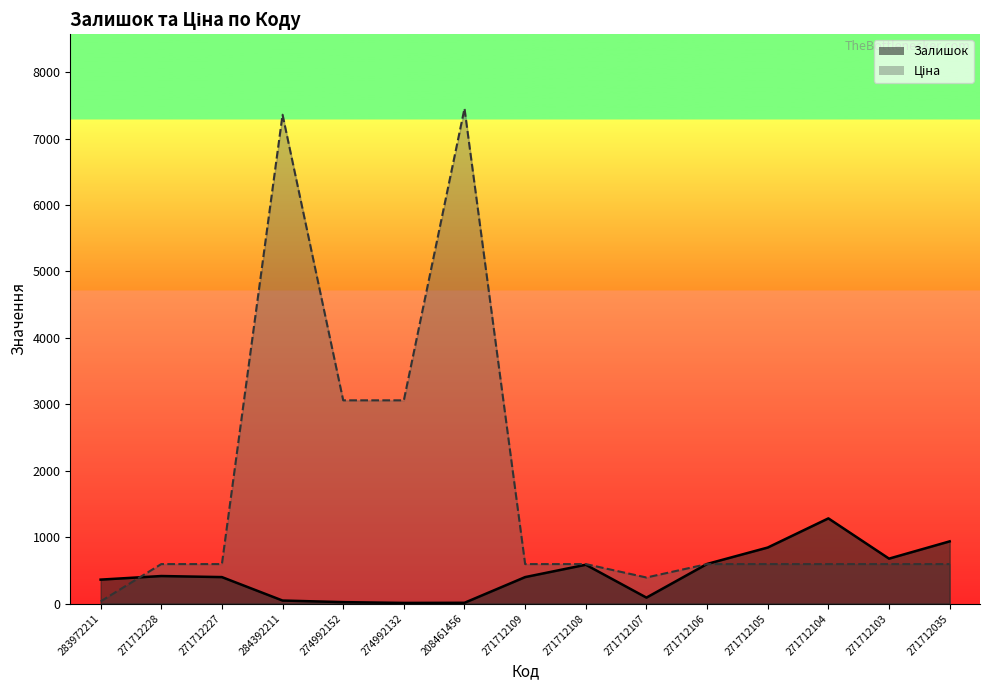

What are all the series names shown in the legend?

Залишок, Ціна